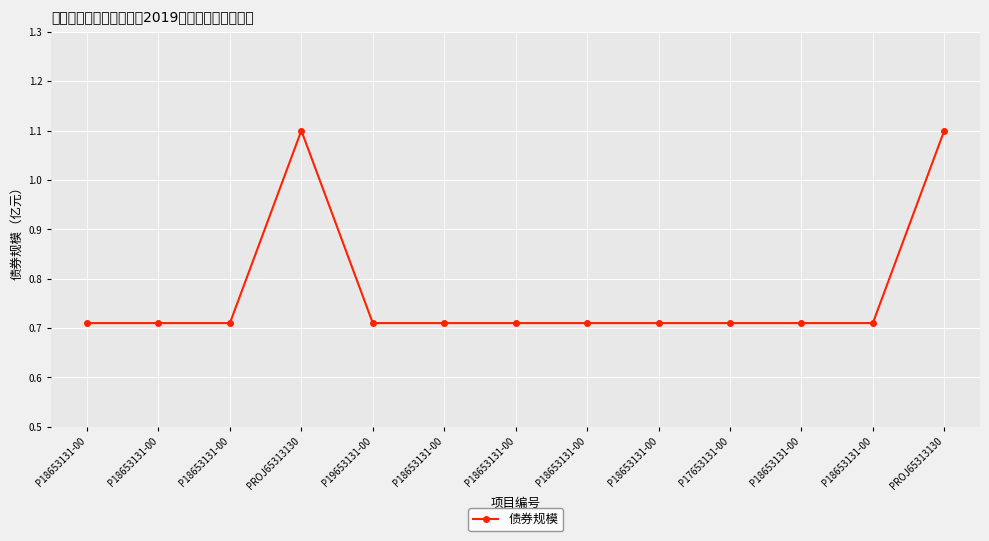

The chart shows a value of 1.1 at PROJ65313130. True or false?

True